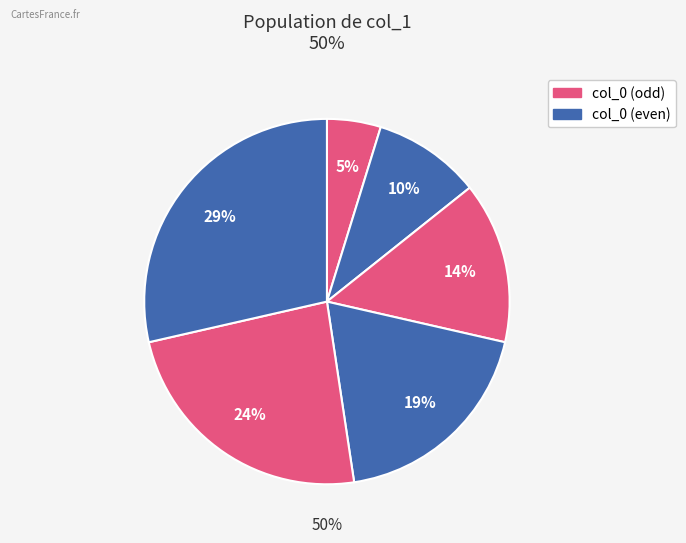

Is 2018-02-08_01:10 the majority of the pie?

No